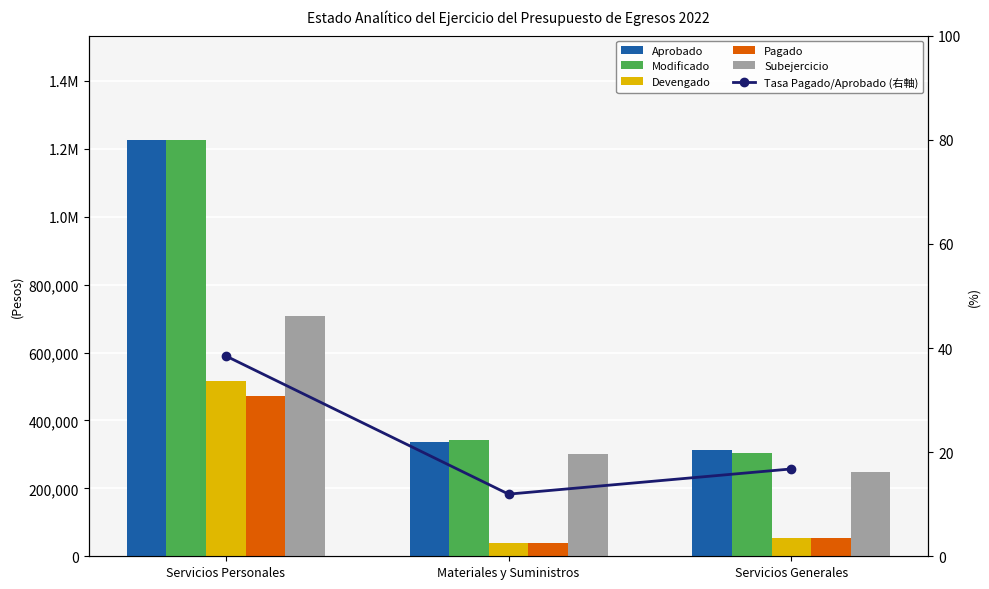

True or false: Subejercicio has a value of 301655.5 at Materiales y Suministros.

True